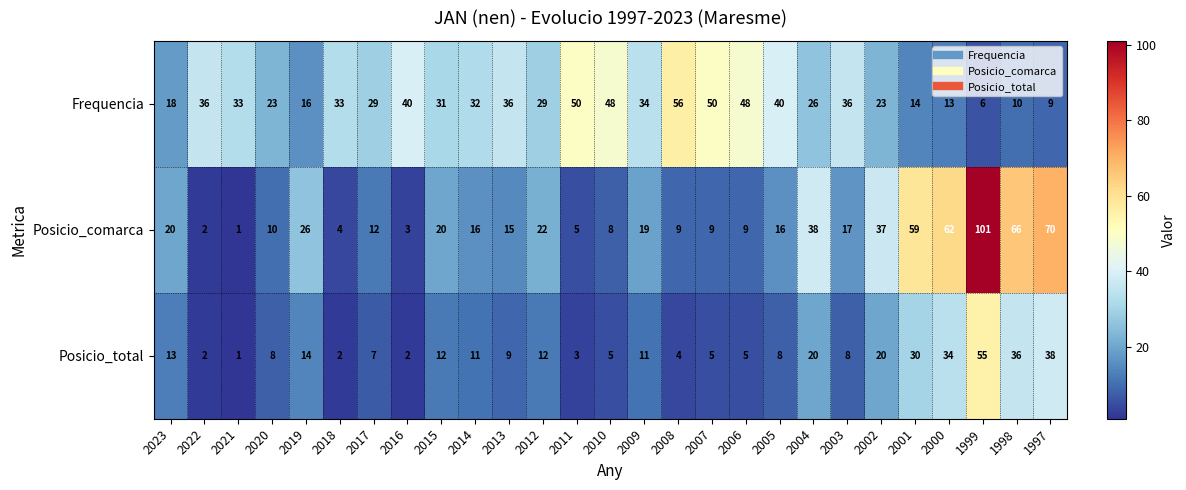

What is the difference between the maximum and second lowest values in the Posicio_comarca series?

99